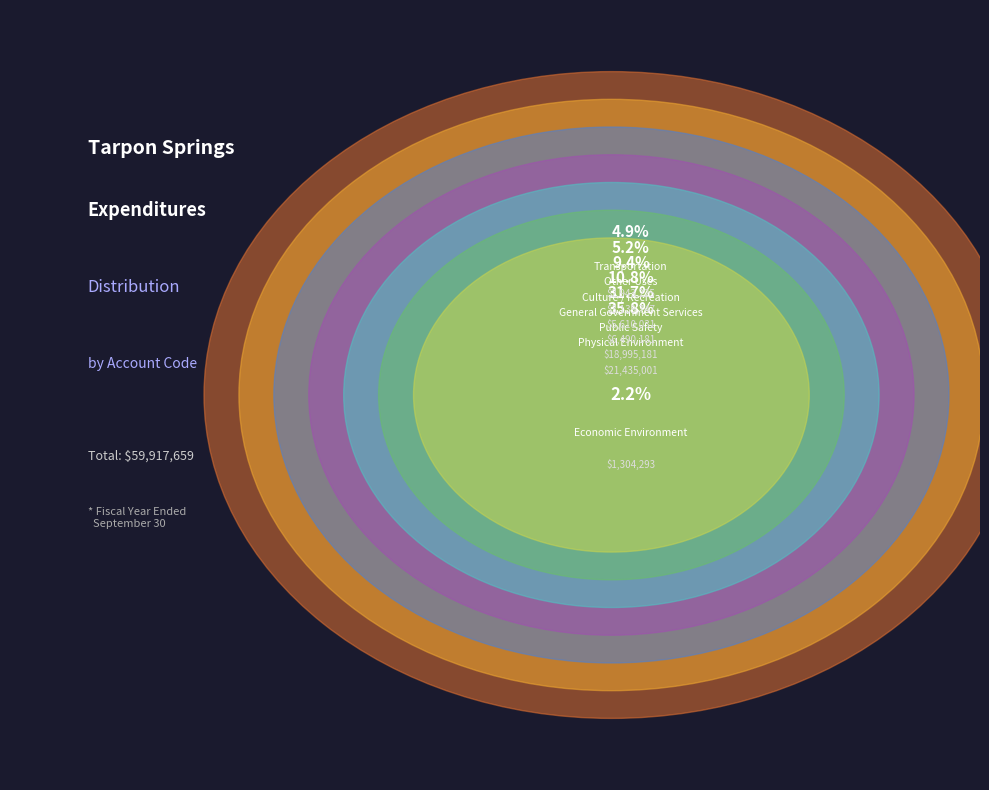

Do Physical Environment and Public Safety together represent more than half of the pie?

Yes